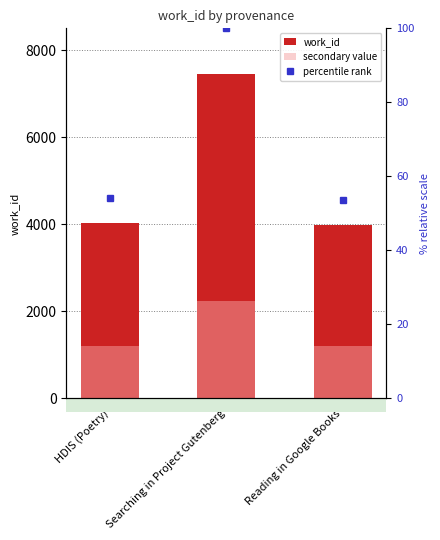

The value at Reading in Google Books is 2679. True or false?

False